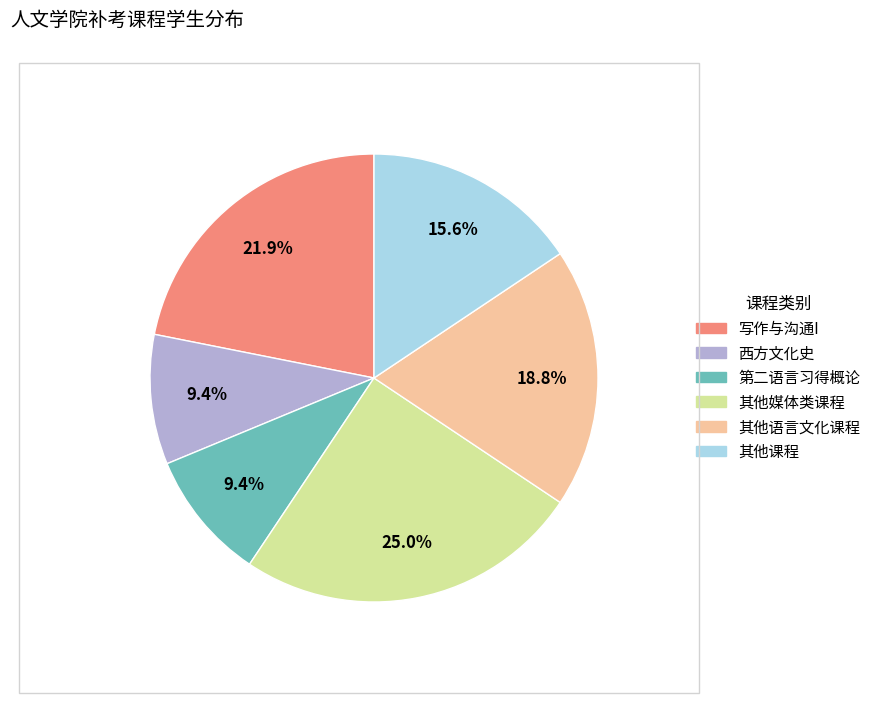

Does any single category account for the majority?

No